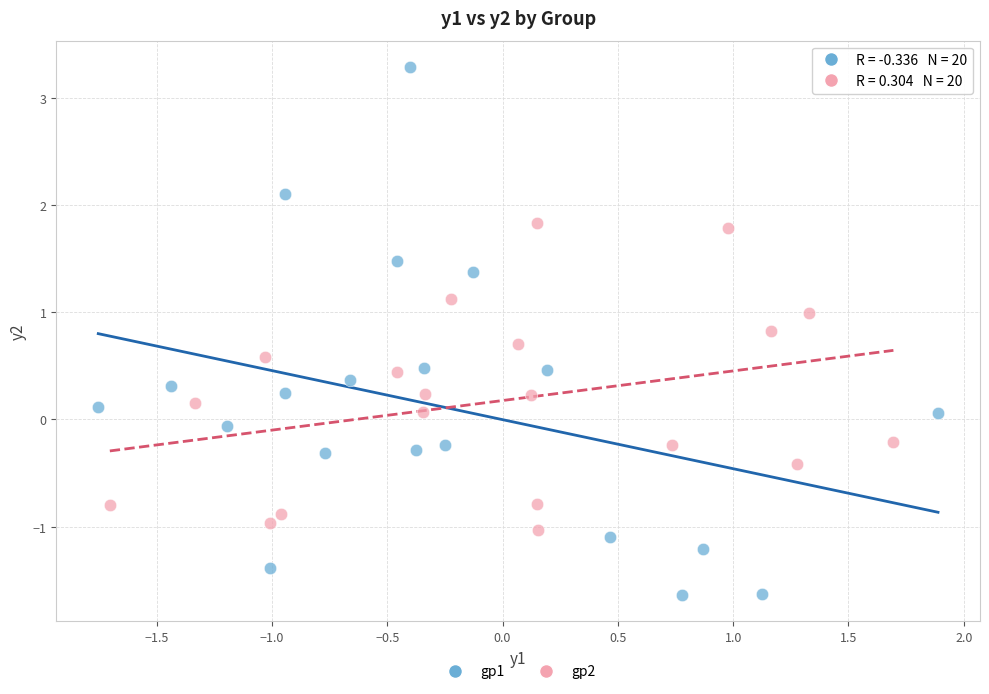

Which series has the widest spread of Y values?

gp1